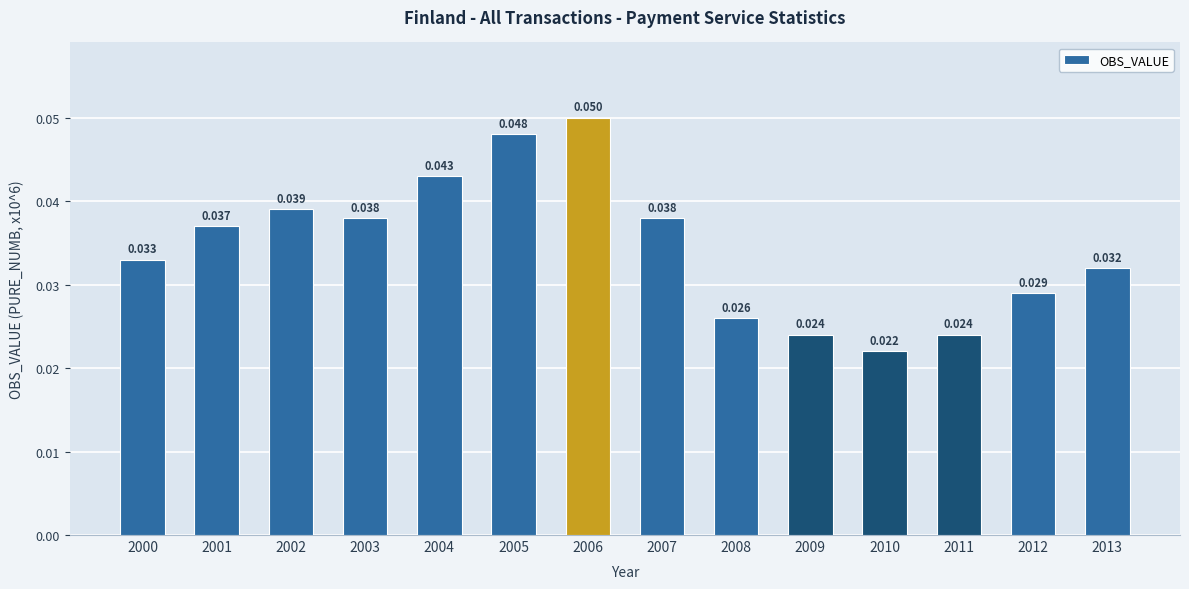

Rank the categories by value from highest to lowest.

2006, 2005, 2004, 2002, 2003, 2007, 2001, 2000, 2013, 2012, 2008, 2009, 2011, 2010